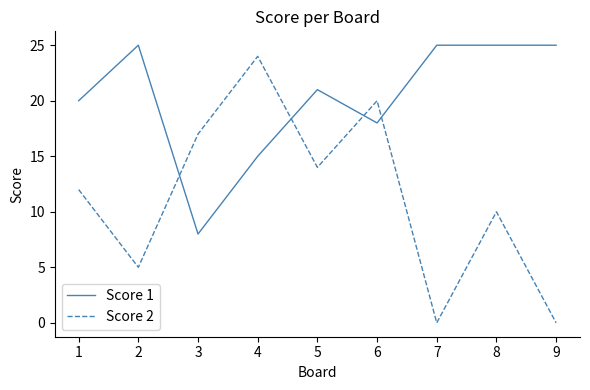

Does the chart have visible grid lines?

No